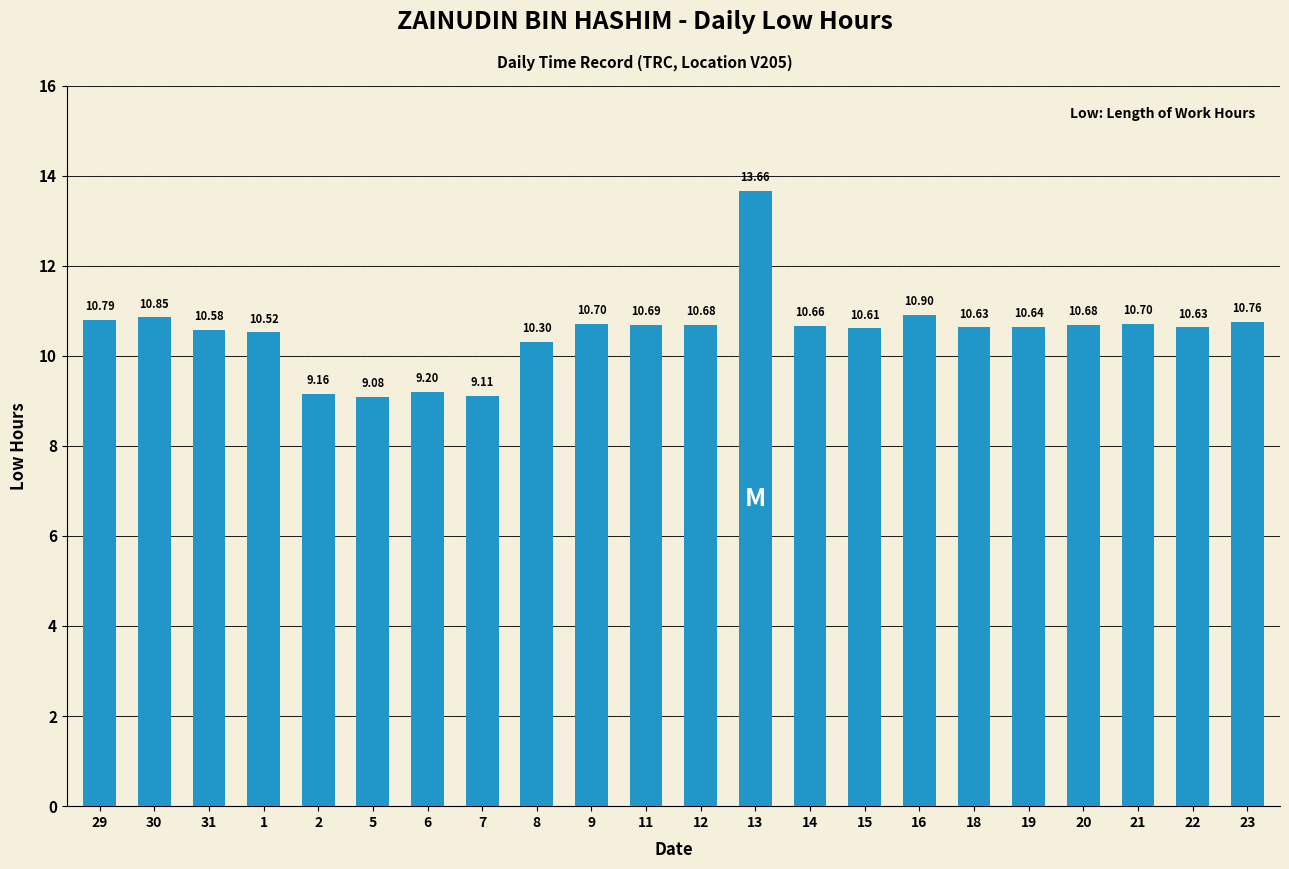

What is the ratio of the value at 18 to the value at 12?

1.0